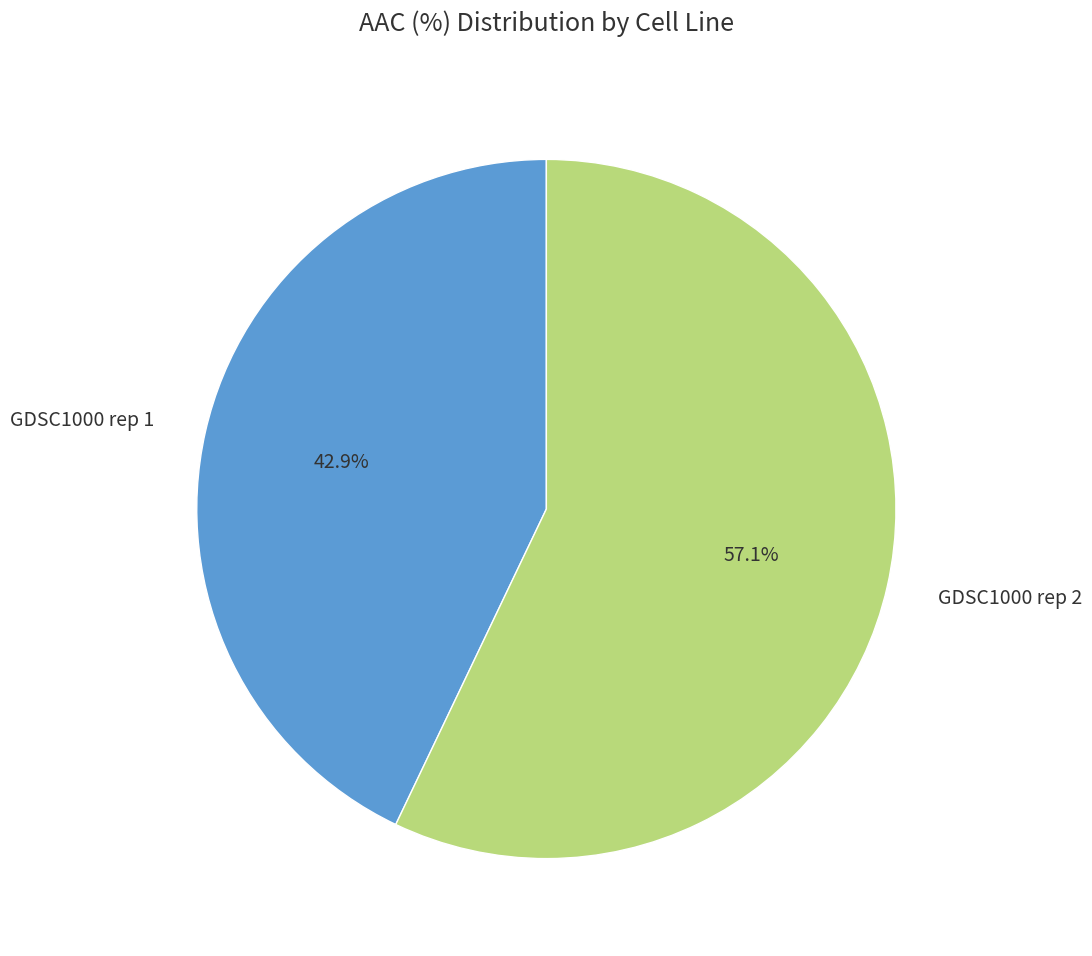

The GDSC1000 rep 2 slice represents 57% of the pie. True or false?

True